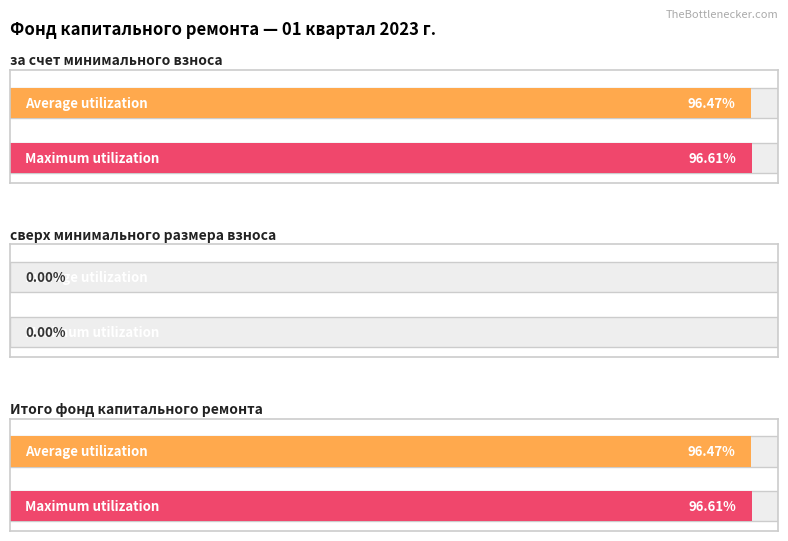

At which label does Average utilization first exceed 96?

за счет минимального взноса